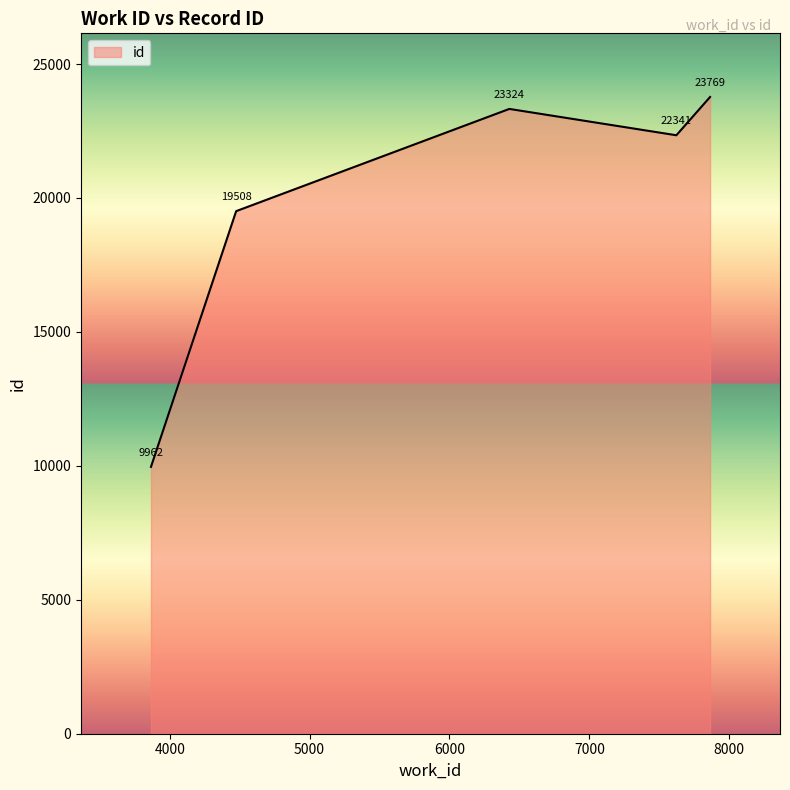

What is the difference between the maximum and minimum values?

13807